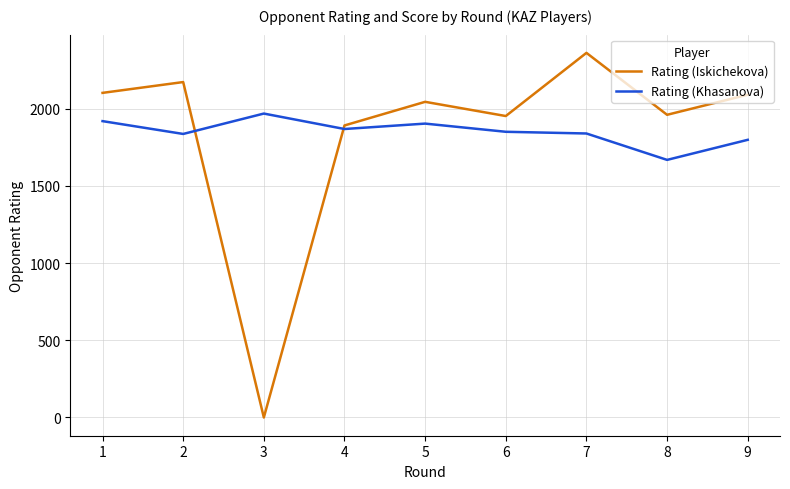

The value of Rating (Khasanova) at 4 is 1253. True or false?

False